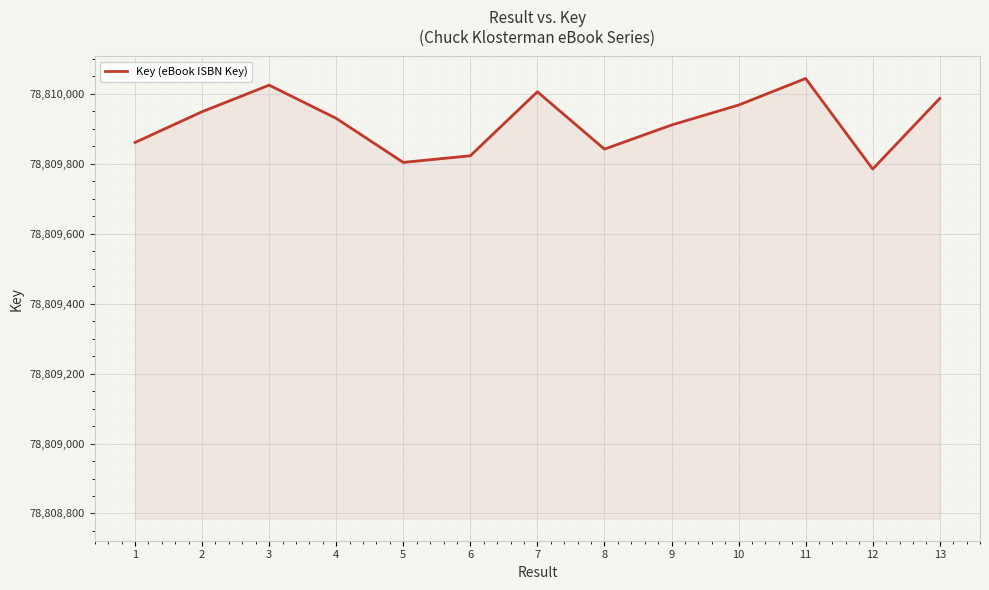

List the labels in order of value, largest first.

11, 3, 7, 13, 10, 2, 4, 9, 1, 8, 6, 5, 12